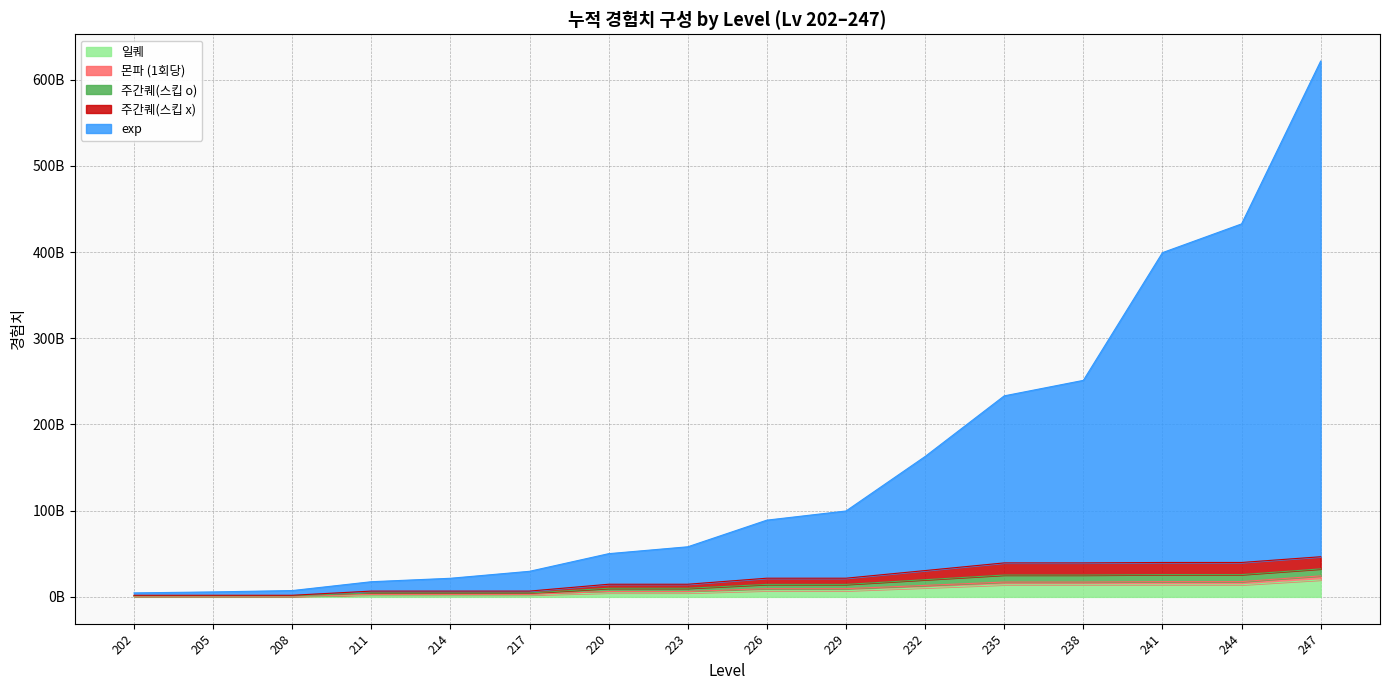

True or false: 몬파 (1회당) and 일퀘 cross at least once.

False